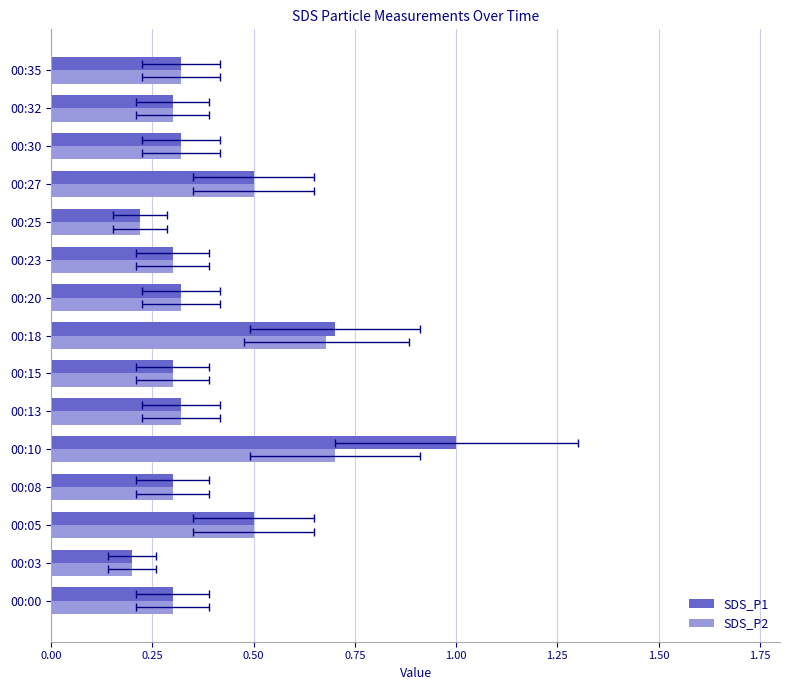

List the series in order of their peak value, lowest first.

SDS_P2, SDS_P1